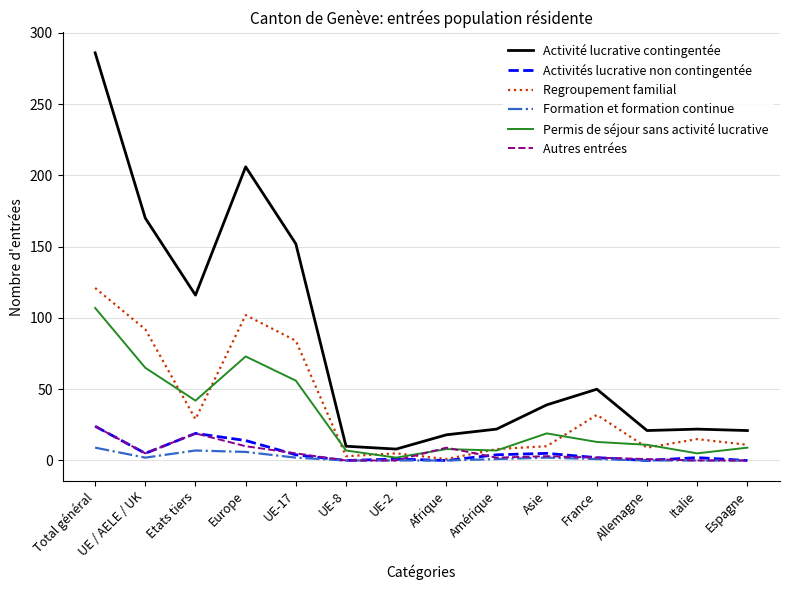

Which series has the largest total across all categories?

Activité lucrative contingentée